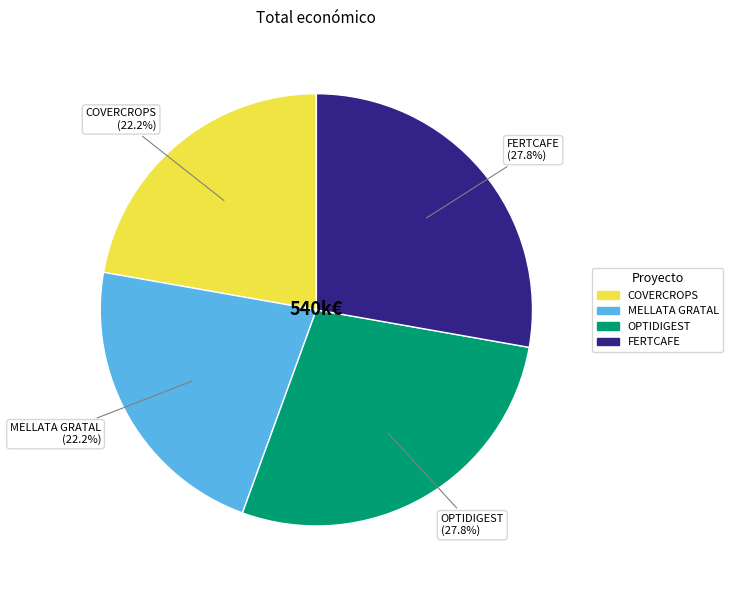

Count the number of slices in the pie.

4